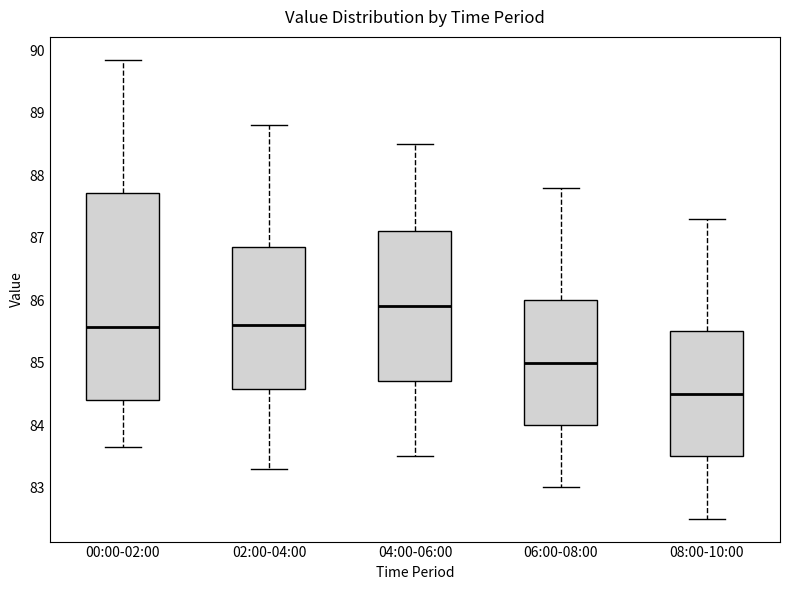

Reading left to right, transcribe this box plot: for each box, give where its median line is, the range the box spans, and where its two whiskers end, as read against the y-axis. The values are not printed on the chart, so give them approximately, as read against the axis.

00:00-02:00: median 85.6, box 84.4 to 87.7, whiskers 83.6 to 89.9
02:00-04:00: median 85.6, box 84.6 to 86.9, whiskers 83.3 to 88.8
04:00-06:00: median 85.9, box 84.7 to 87.1, whiskers 83.5 to 88.5
06:00-08:00: median 85.0, box 84.0 to 86.0, whiskers 83.0 to 87.8
08:00-10:00: median 84.5, box 83.5 to 85.5, whiskers 82.5 to 87.3